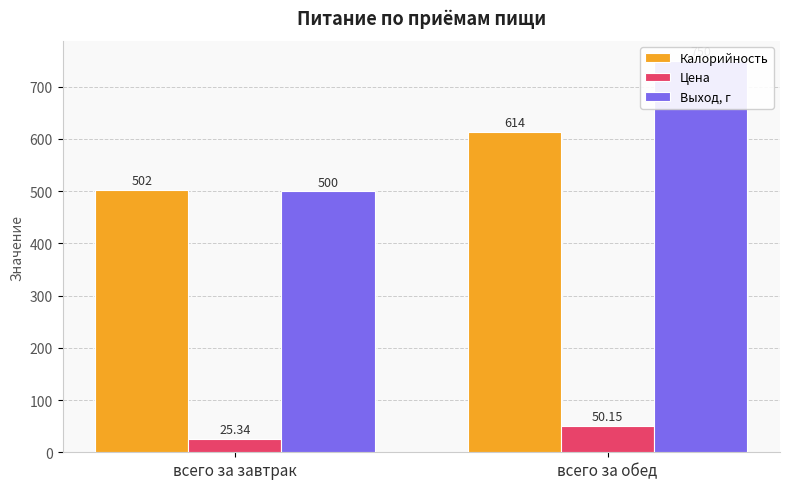

Reading right to left, list all the values displayed in this chart.

Калорийность: 614.0	502.0
Цена: 50.1	25.3
Выход, г: 750.0	500.0